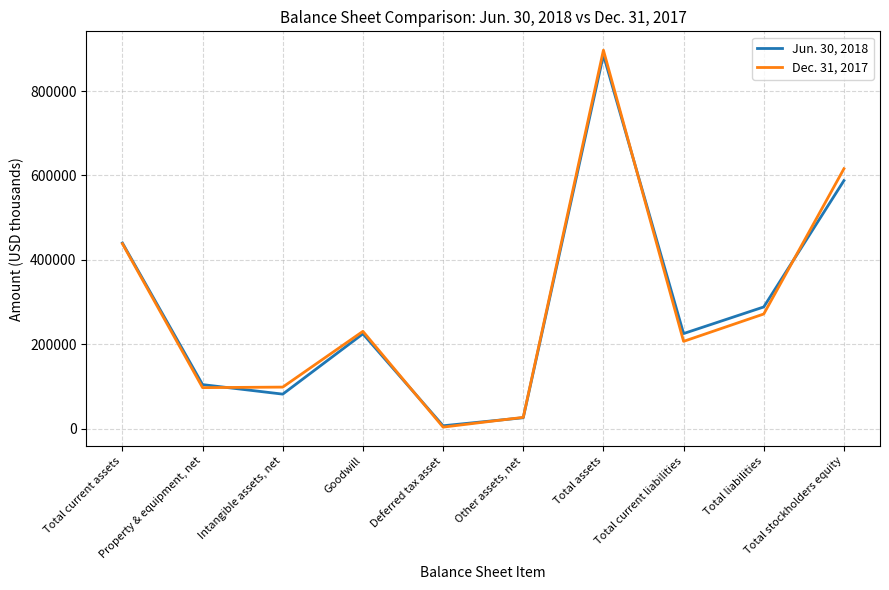

Rank the series at Total liabilities from highest to lowest value.

Jun. 30, 2018, Dec. 31, 2017